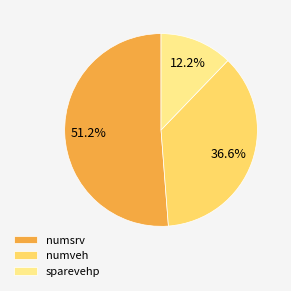

To the nearest percent, what is the difference between the largest and smallest slice percentages?

39%